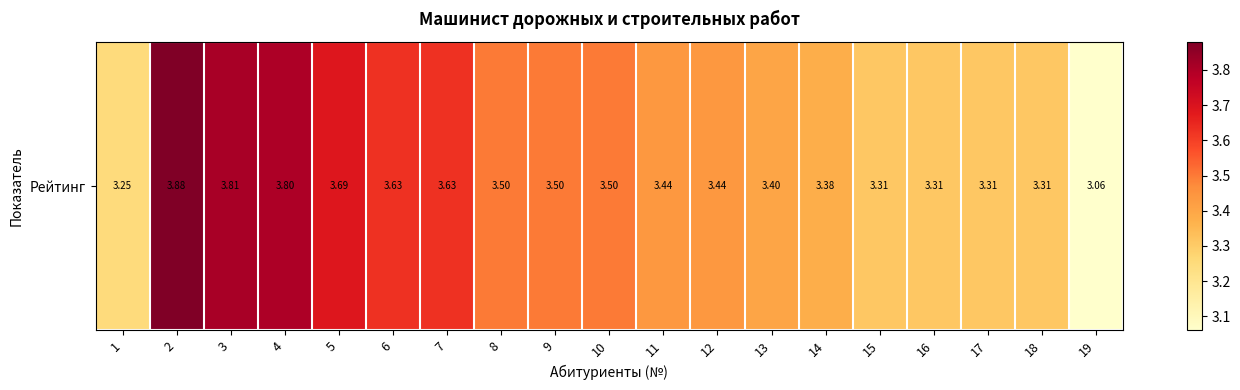

True or false: the data shows 3.5 at 10.

True